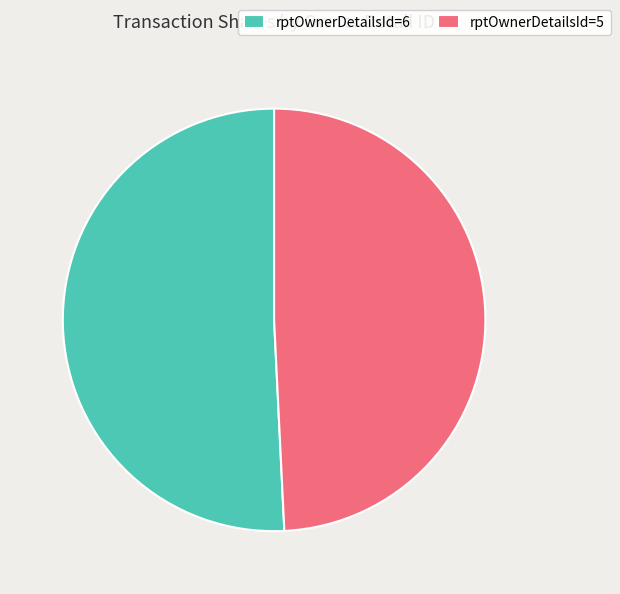

Is the sum of rptOwnerDetailsId=5 and rptOwnerDetailsId=6 greater than half?

Yes